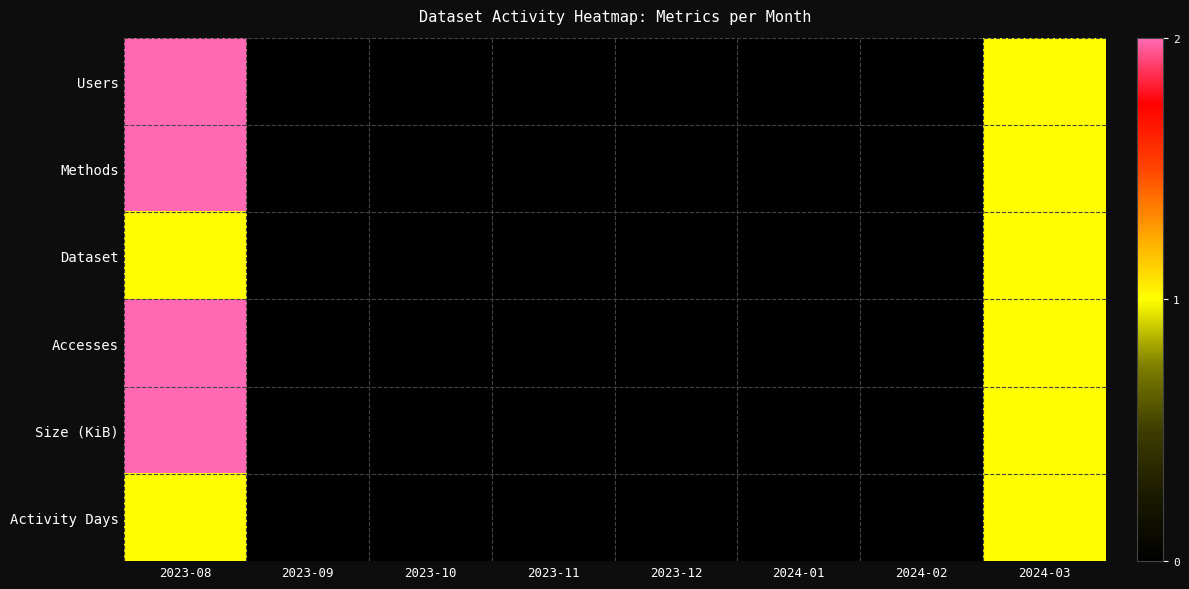

Reading left to right, list all the values displayed in this chart.

Users: 2023-08=2	2023-09=0	2023-10=0	2023-11=0	2023-12=0	2024-01=0	2024-02=0	2024-03=1
Methods: 2023-08=2	2023-09=0	2023-10=0	2023-11=0	2023-12=0	2024-01=0	2024-02=0	2024-03=1
Dataset: 2023-08=1	2023-09=0	2023-10=0	2023-11=0	2023-12=0	2024-01=0	2024-02=0	2024-03=1
Accesses: 2023-08=2	2023-09=0	2023-10=0	2023-11=0	2023-12=0	2024-01=0	2024-02=0	2024-03=1
Size (KiB): 2023-08=2	2023-09=0	2023-10=0	2023-11=0	2023-12=0	2024-01=0	2024-02=0	2024-03=1
Activity Days: 2023-08=1	2023-09=0	2023-10=0	2023-11=0	2023-12=0	2024-01=0	2024-02=0	2024-03=1